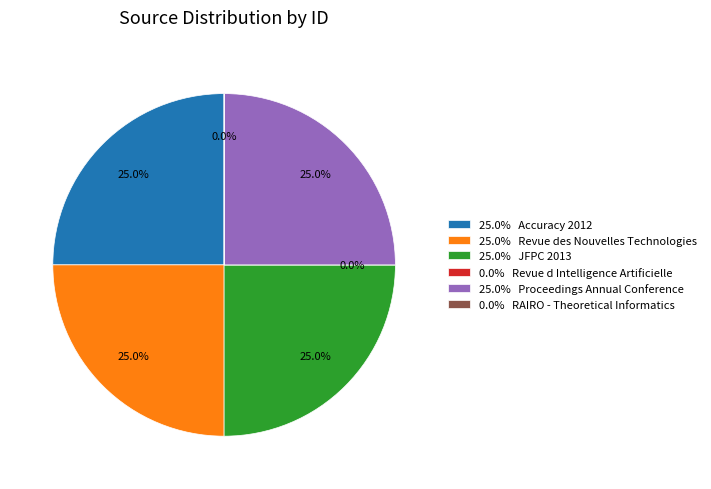

What percentage do Proceedings Annual Conference and Accuracy 2012 together represent?

50.0%